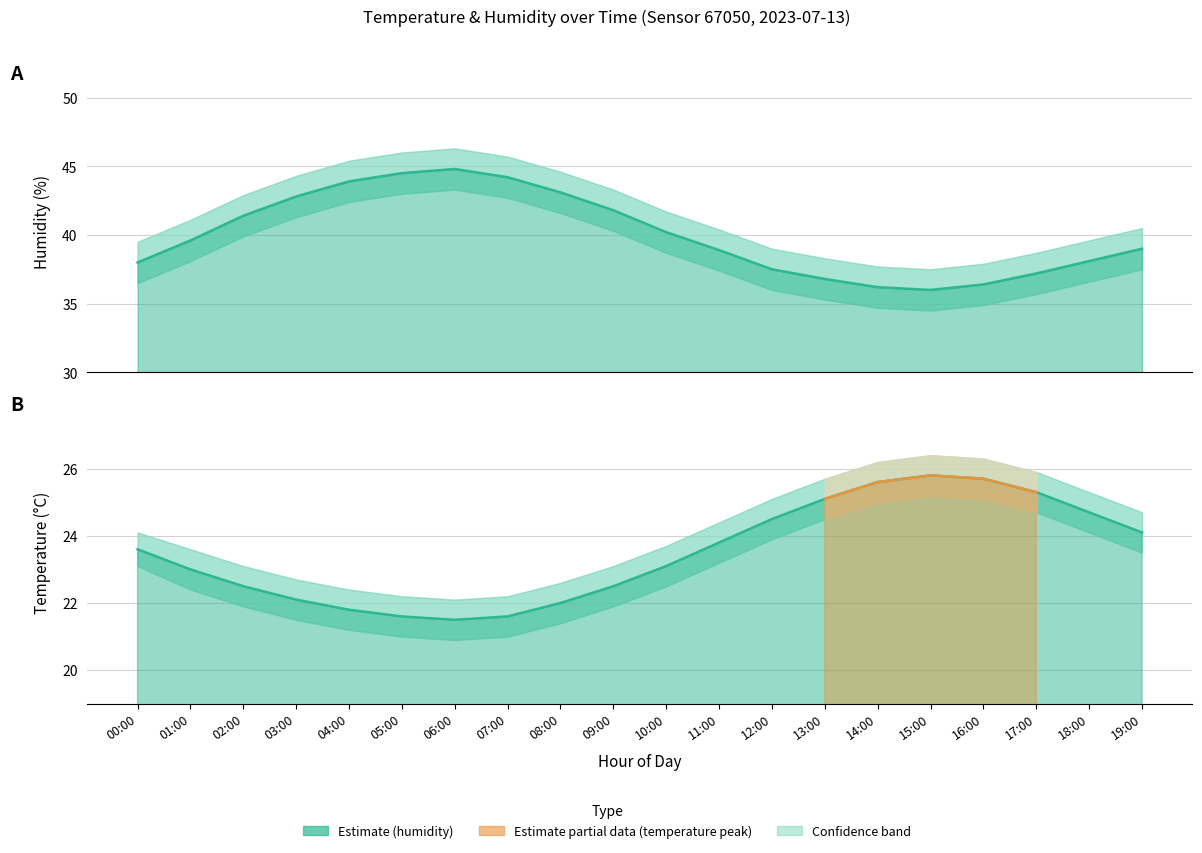

Reading left to right, list all the values displayed in this chart.

temperature: 23.6	23.0	22.5	22.1	21.8	21.6	21.5	21.6	22.0	22.5	23.1	23.8	24.5	25.1	25.6	25.8	25.7	25.3	24.7	24.1
humidity: 38.0	39.6	41.4	42.8	43.9	44.5	44.8	44.2	43.1	41.8	40.2	38.9	37.5	36.8	36.2	36.0	36.4	37.2	38.1	39.0
temp_upper: 24.1	23.6	23.1	22.7	22.4	22.2	22.1	22.2	22.6	23.1	23.7	24.4	25.1	25.7	26.2	26.4	26.3	25.9	25.3	24.7
temp_lower: 23.1	22.4	21.9	21.5	21.2	21.0	20.9	21.0	21.4	21.9	22.5	23.2	23.9	24.5	25.0	25.2	25.1	24.7	24.1	23.5
hum_upper: 39.5	41.1	42.9	44.3	45.4	46.0	46.3	45.7	44.6	43.3	41.7	40.4	39.0	38.3	37.7	37.5	37.9	38.7	39.6	40.5
hum_lower: 36.5	38.1	39.9	41.3	42.4	43.0	43.3	42.7	41.6	40.3	38.7	37.4	36.0	35.3	34.7	34.5	34.9	35.7	36.6	37.5